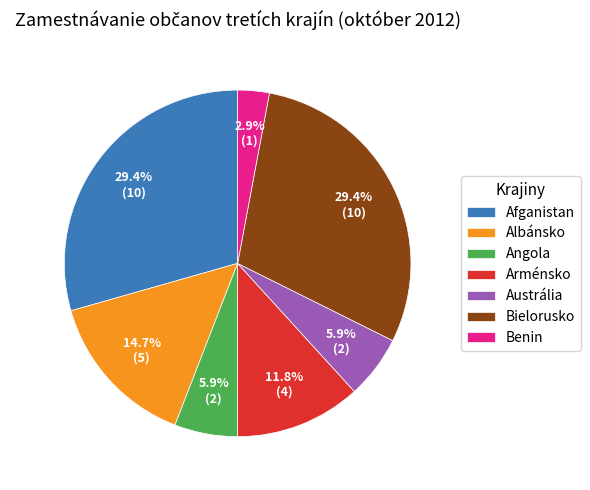

Between Bielorusko and Albánsko, which is larger?

Bielorusko